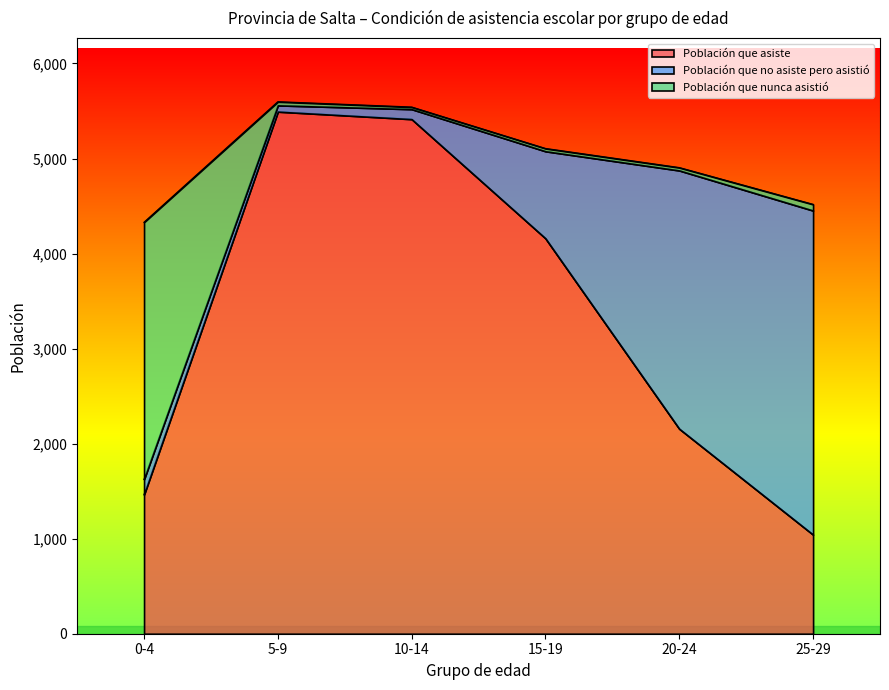

Between 5-9 and 10-14, which is larger?

5-9